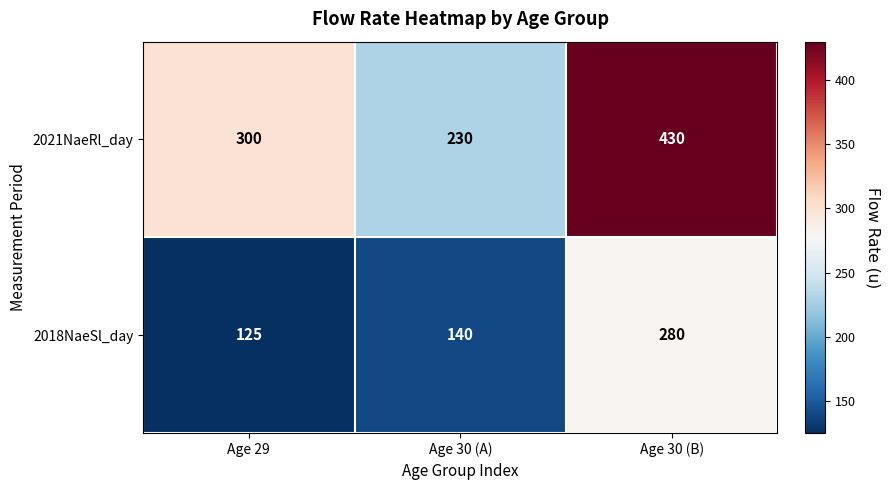

Reading left to right, what are all the values shown in this chart?

2021NaeRl_day: 300	230	430
2018NaeSl_day: 125	140	280